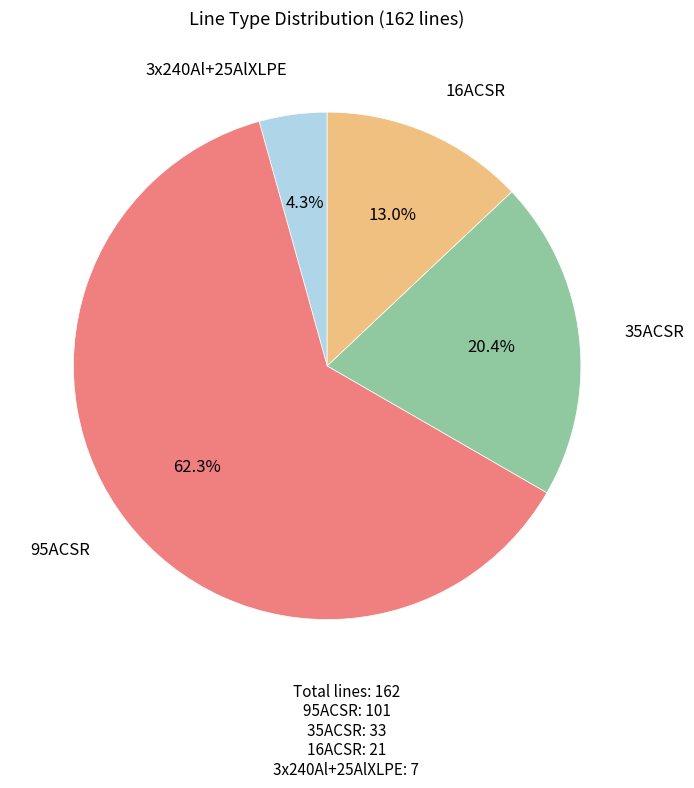

Between 16ACSR and 95ACSR, which is larger?

95ACSR